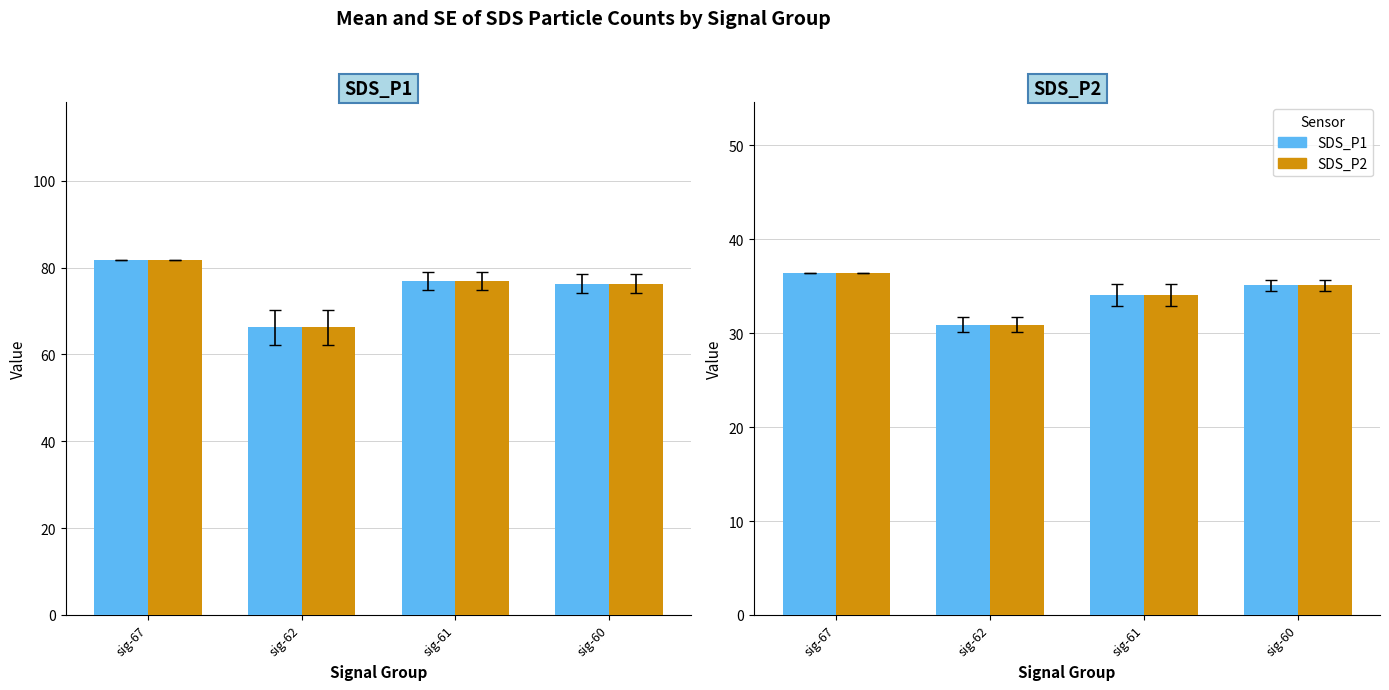

Read the SDS_P2 value at sig-61.

34.1